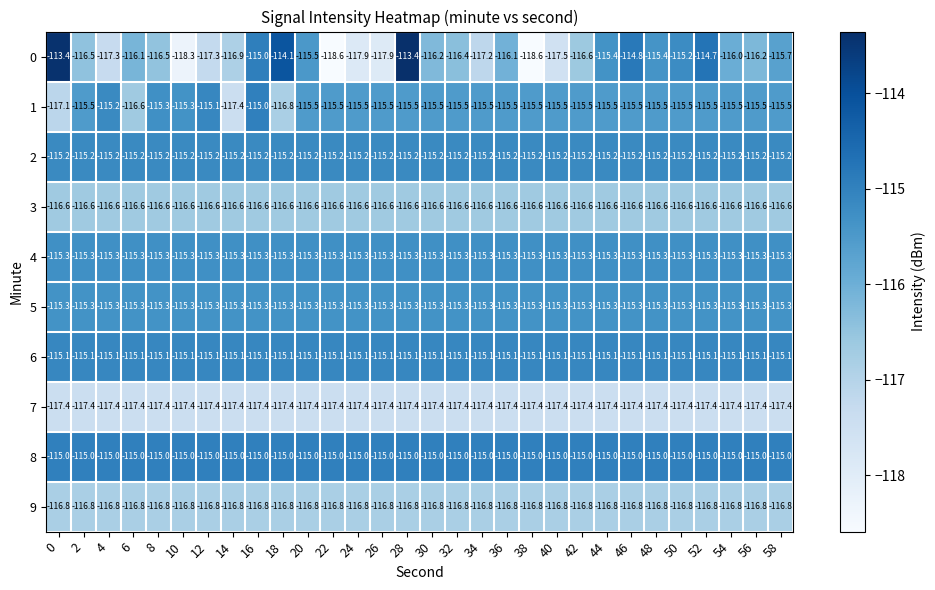

Where is 0 nearest to the value -116?

54